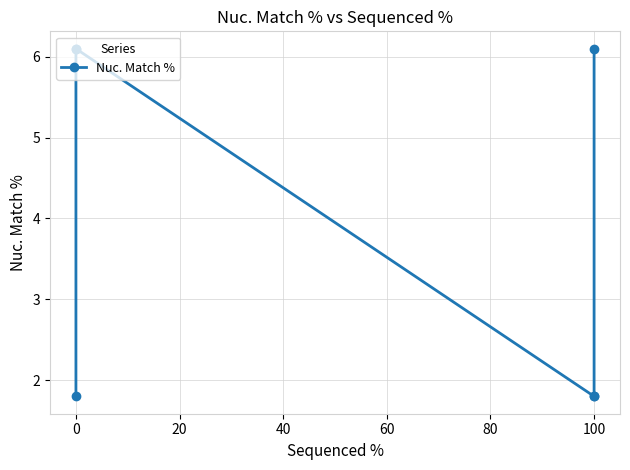

Does the chart display data point markers on the line(s)?

Yes